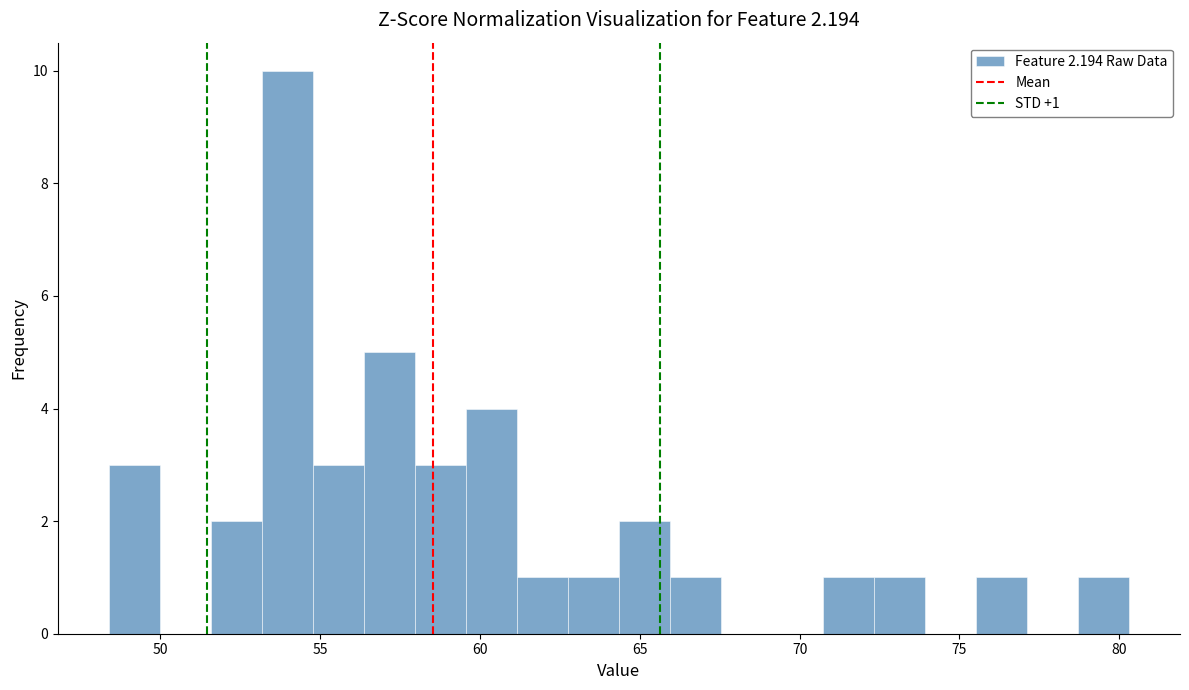

Around what value on the x-axis is the tallest bar? Give the approximate position of its centre, as read against the axis.

54.0